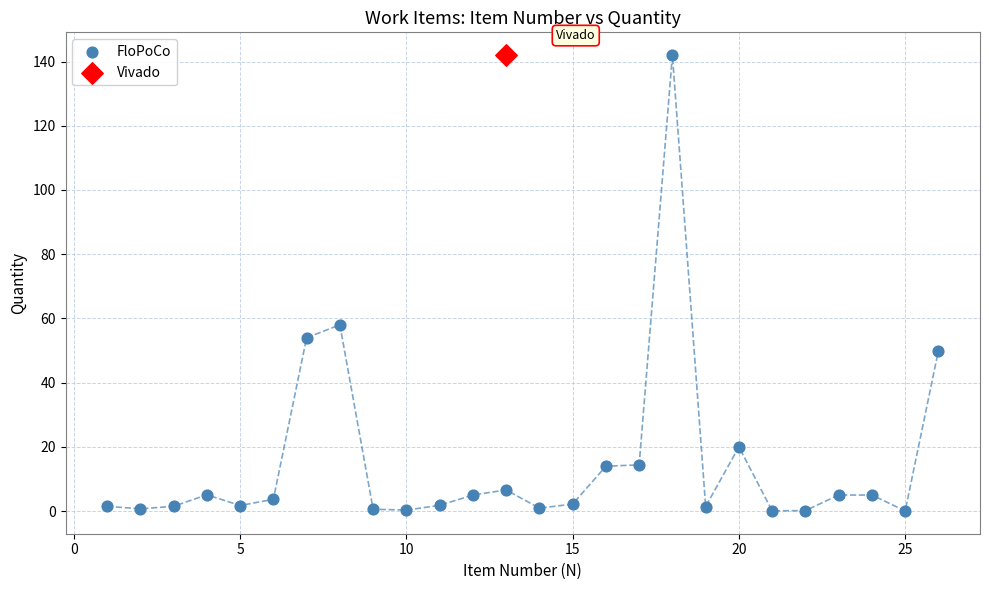

What are all the series names shown in the legend?

FloPoCo, Vivado